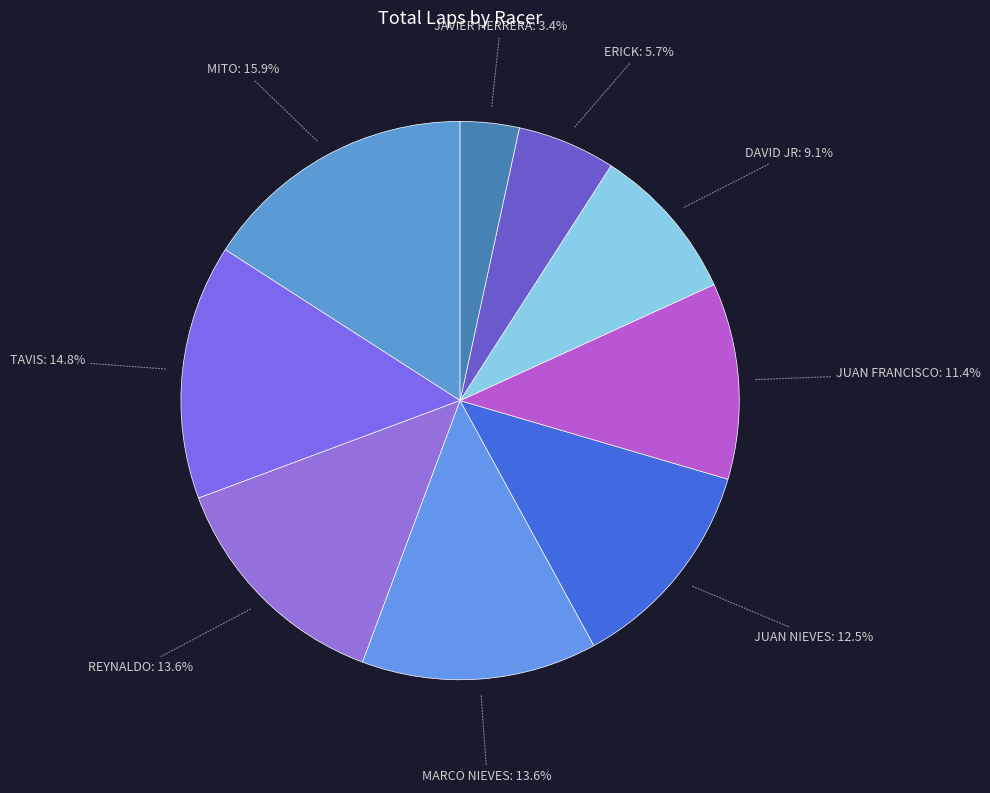

Which slice is the smallest?

JAVIER HERRERA